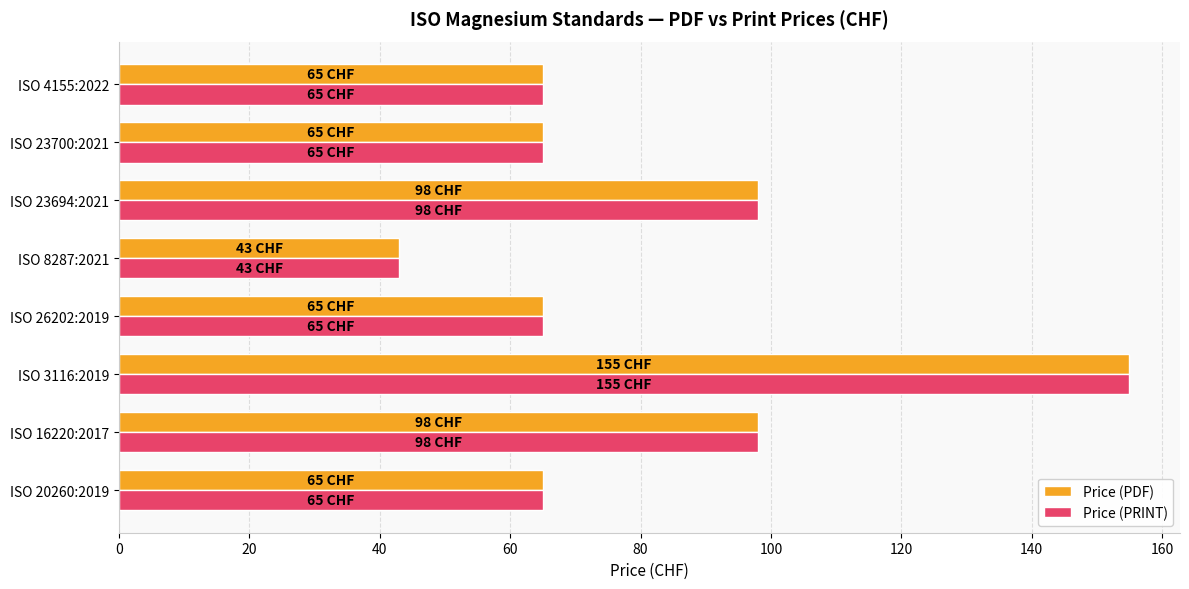

What is the minimum value for Price (PRINT)?

43